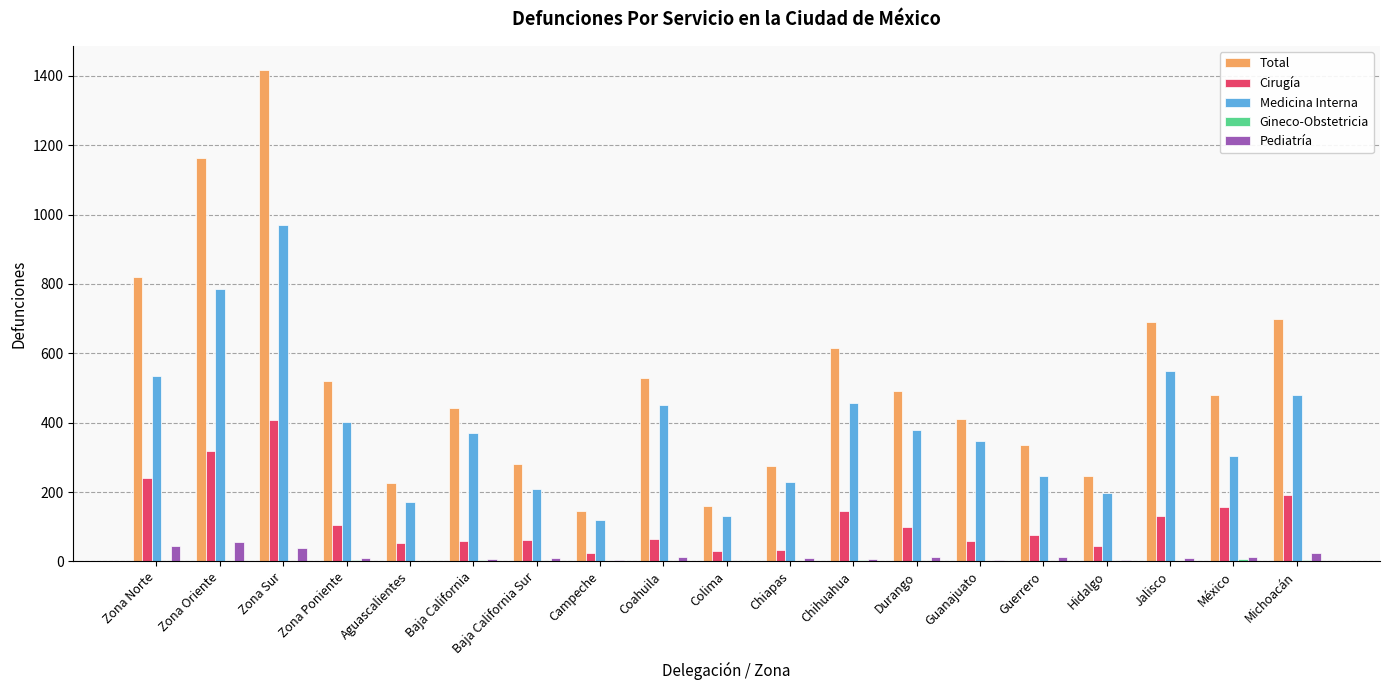

Which series has the largest total across all categories?

Total